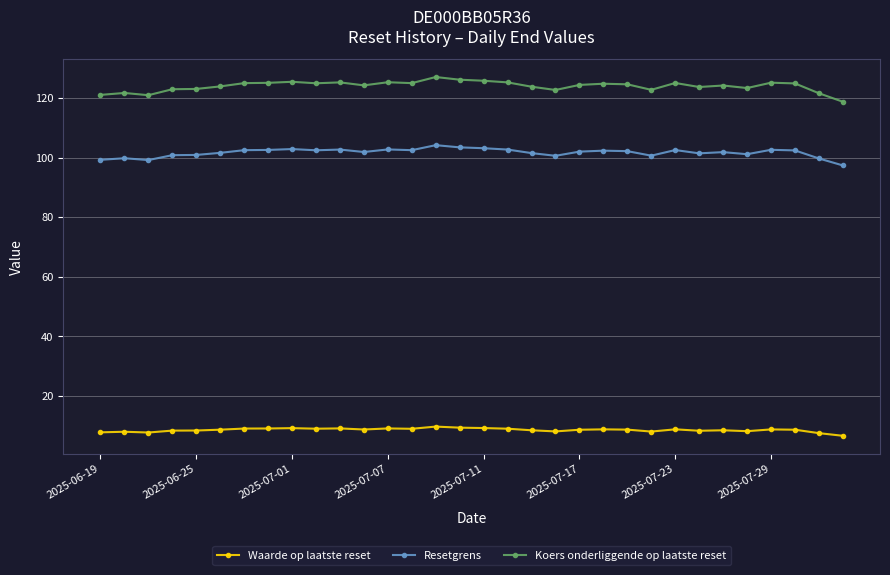

How many data points does each series have?

32